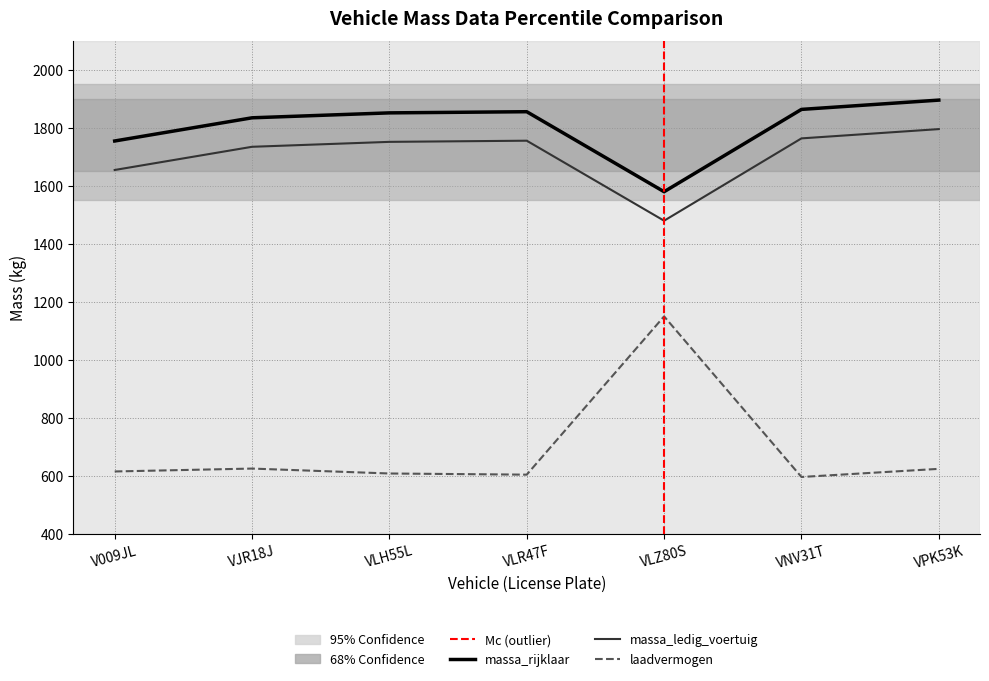

Which series has the widest spread of values?

laadvermogen